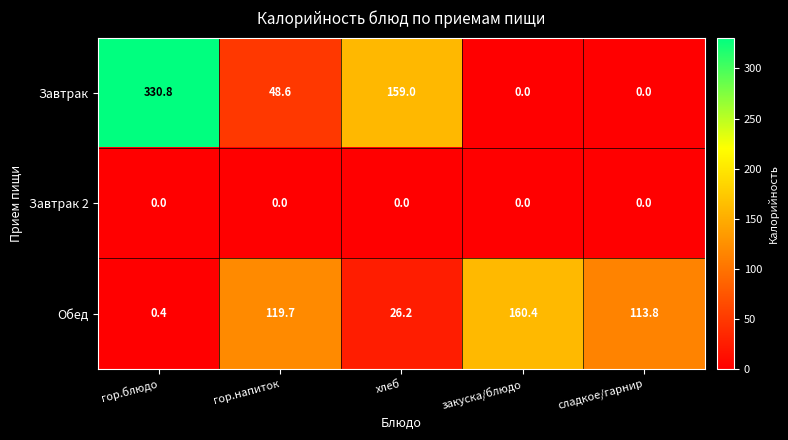

At which label does Обед reach its peak?

закуска/блюдо